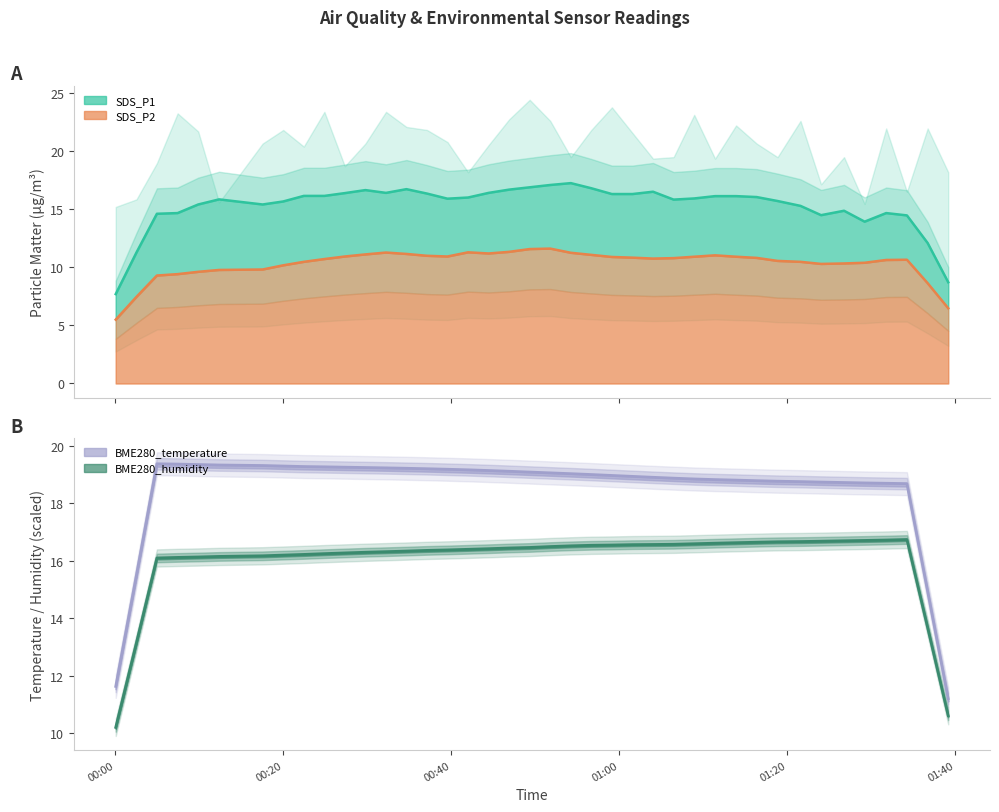

True or false: SDS_P1 and BME280_humidity cross at least once.

True